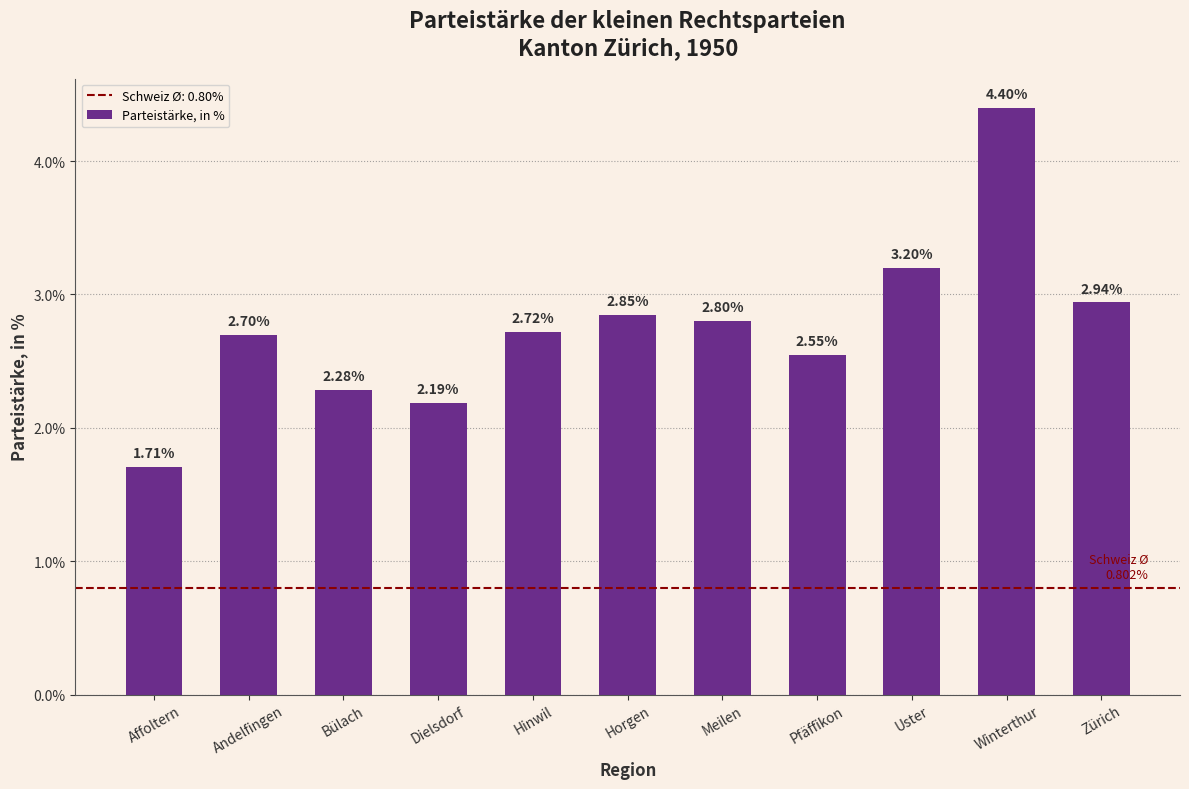

What is the average value?

2.8